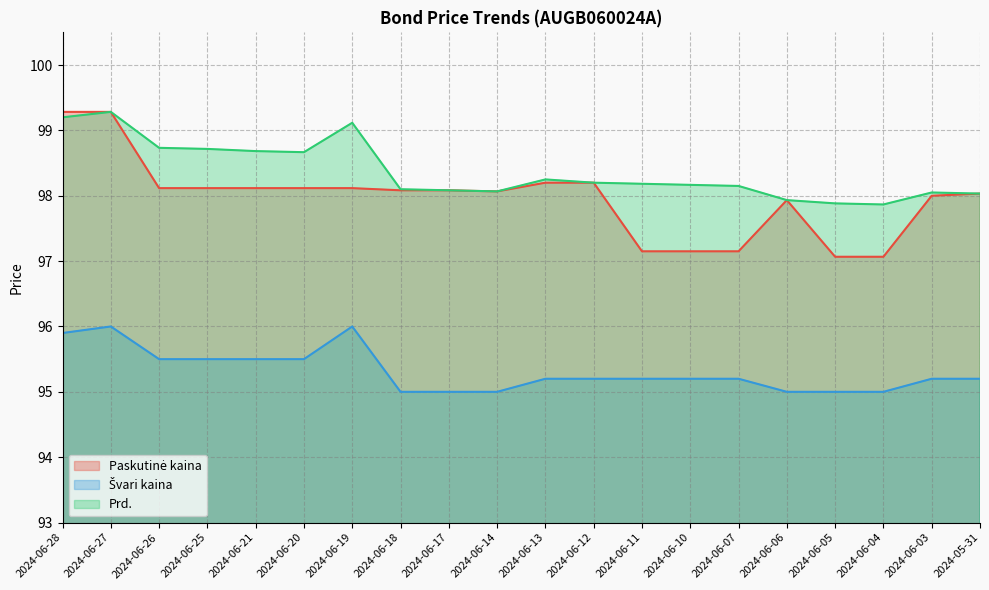

How many lines are shown in the chart?

3